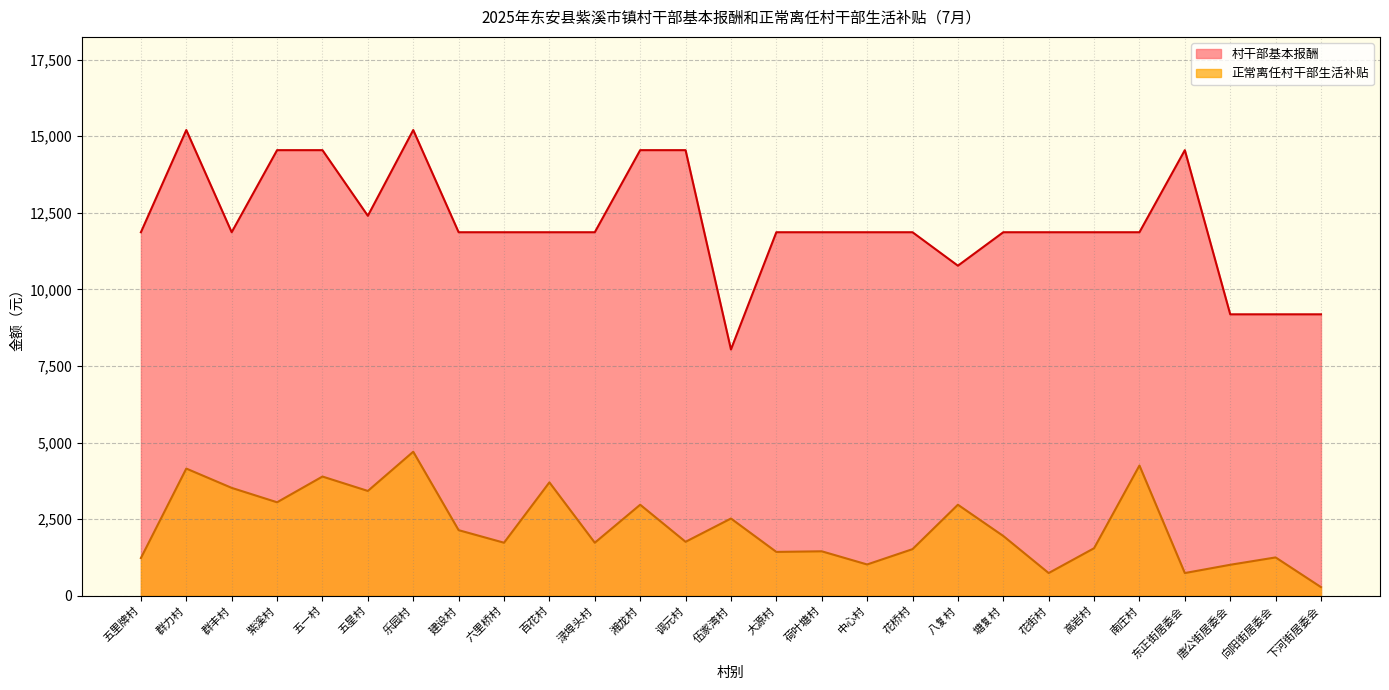

Reading left to right, extract all data points from this chart.

村干部基本报酬: 11864	15200	11864	14543	14543	12400	15200	11864	11864	11864	11864	14543	14543	8037	11864	11864	11864	11864	10772	11864	11864	11864	11864	14543	9185	9185	9185
正常离任村干部生活补贴: 1230	4150	3520	3050	3890	3420	4700	2140	1730	3700	1730	2970	1760	2520	1430	1450	1020	1520	2970	1950	740	1550	4250	740	1010	1250	280